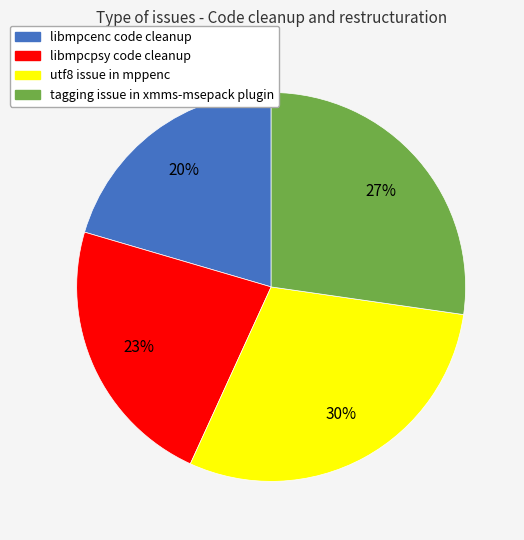

What is the ratio of the value at libmpcpsy code cleanup to the value at libmpcenc code cleanup?

1.1